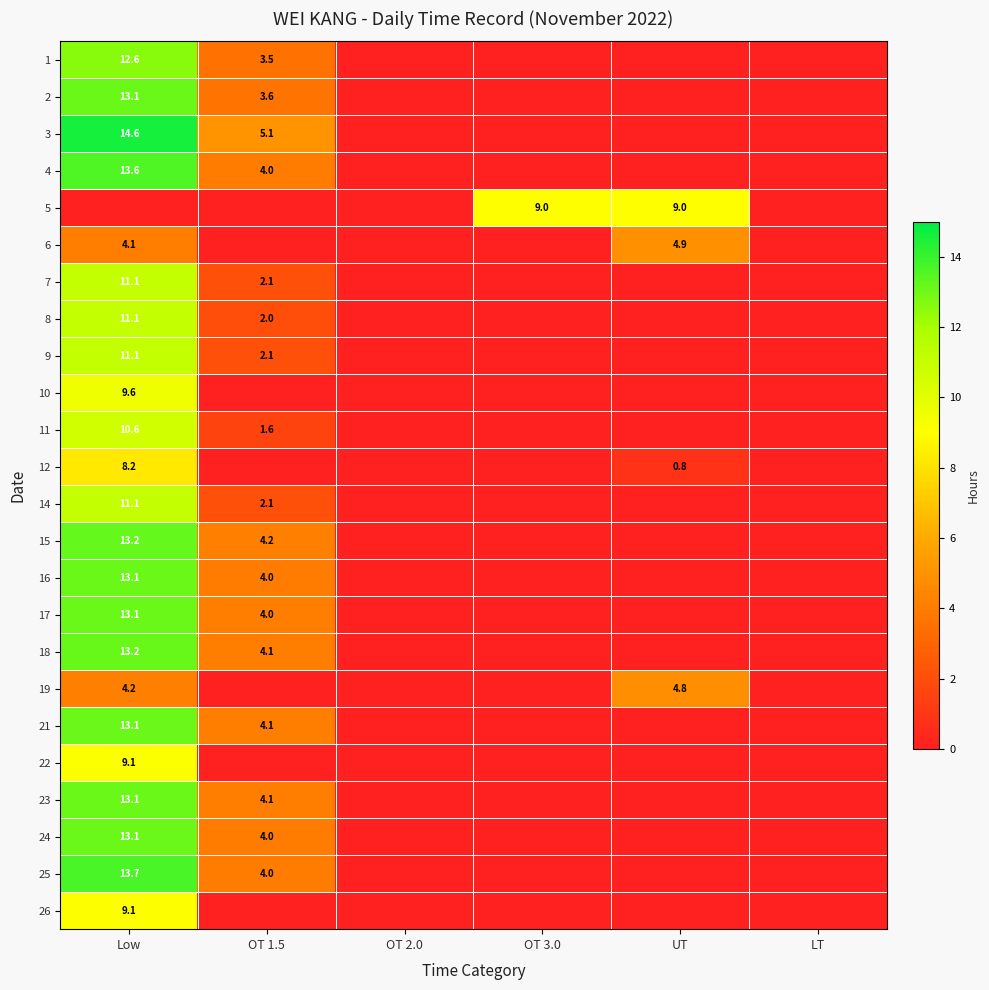

What is the sum of the 12 values at UT and Low?

9.0